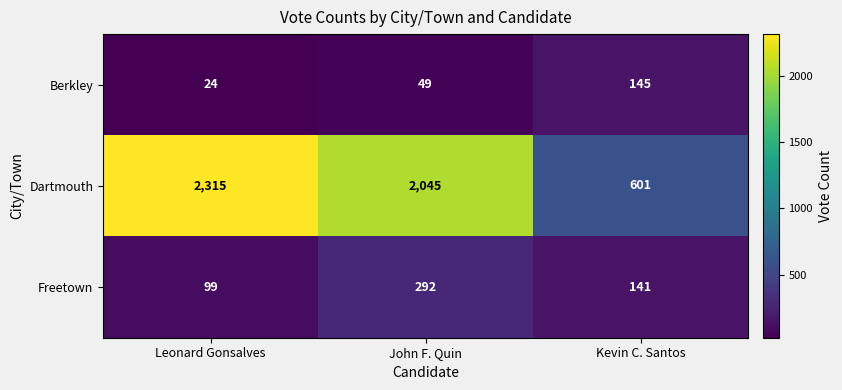

What is the difference between the maximum and minimum values in the Freetown series?

193